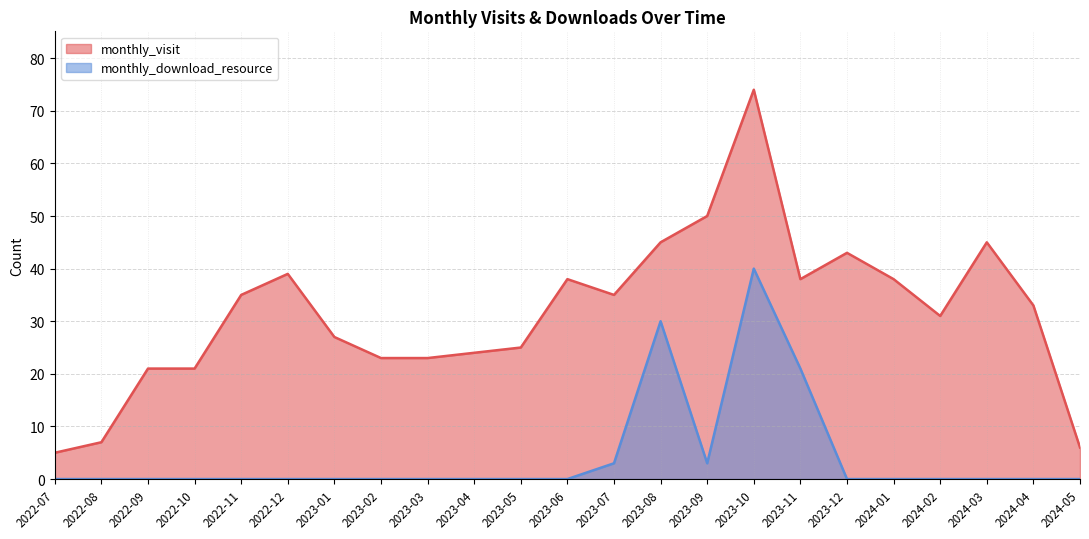

Which has a higher value, 2023-07 or 2023-09?

2023-09